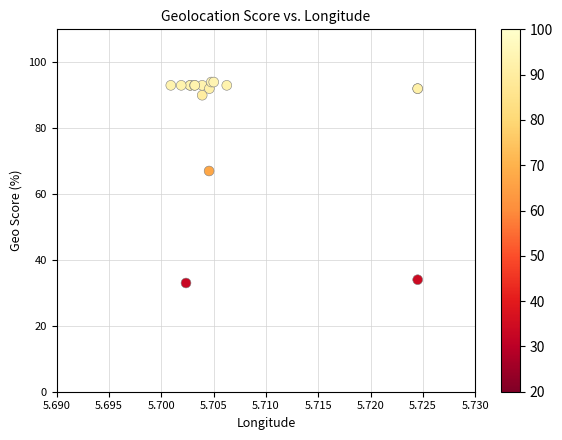

What Y value in the scatter plot is closest to 63?

67